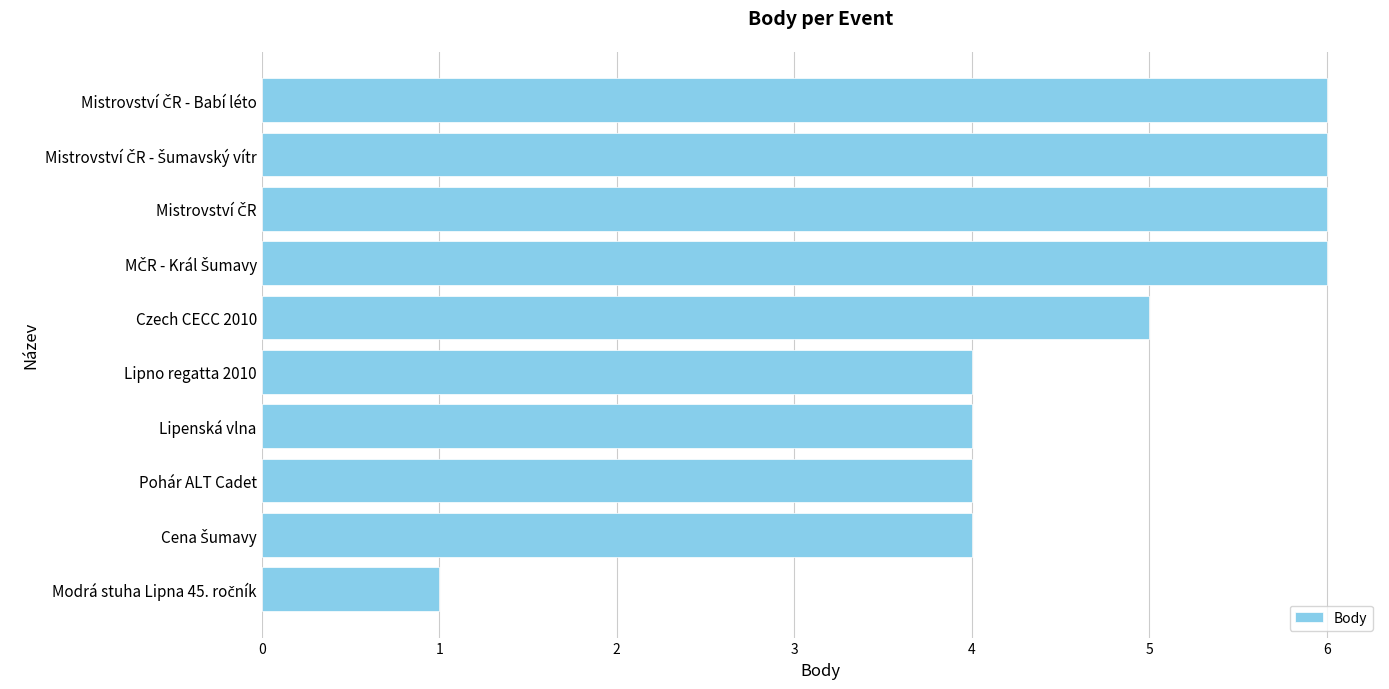

What is the difference between the maximum and minimum values?

5